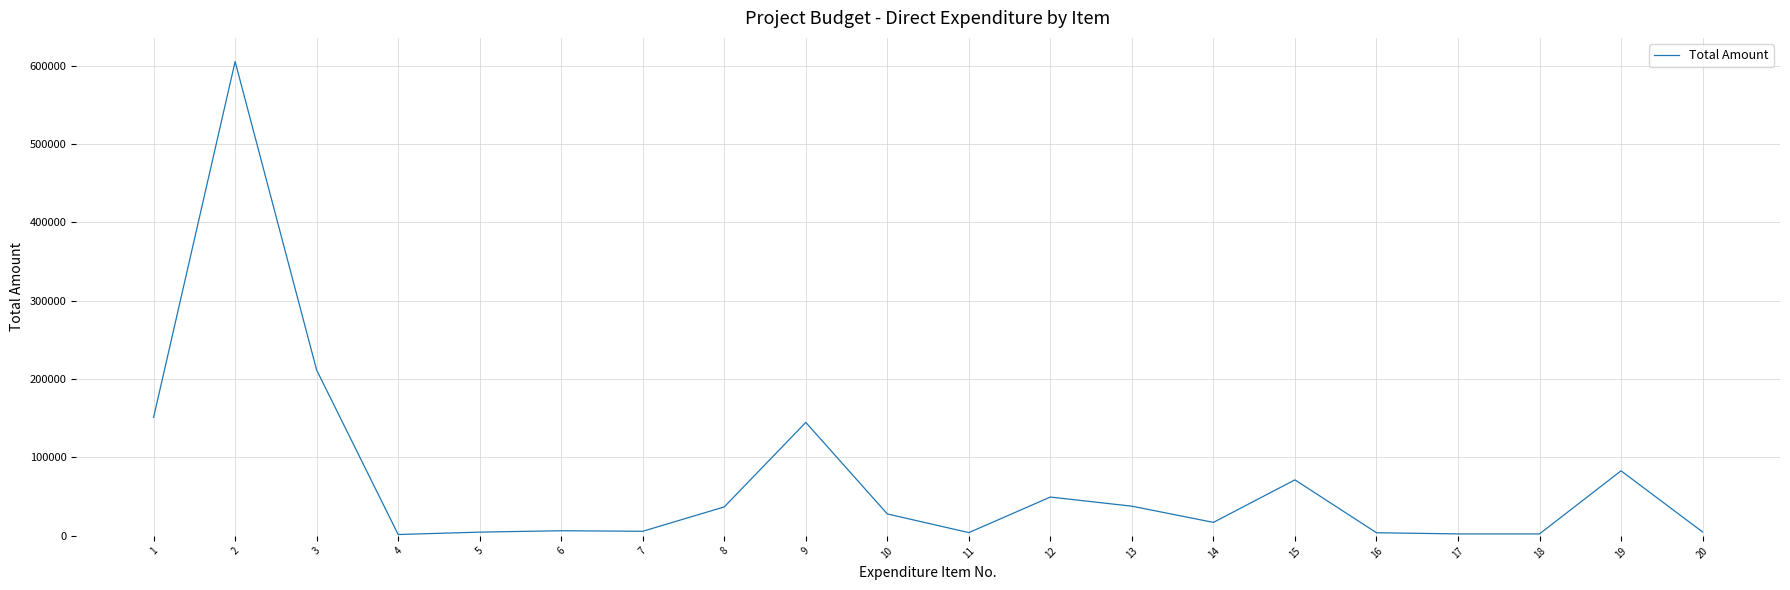

What is the greatest value displayed?

605136